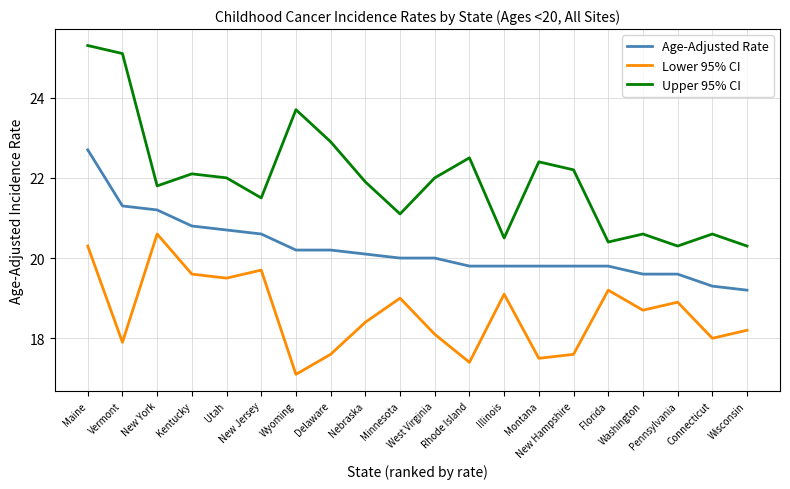

True or false: Upper 95% CI has a value of 32.7 at Washington.

False